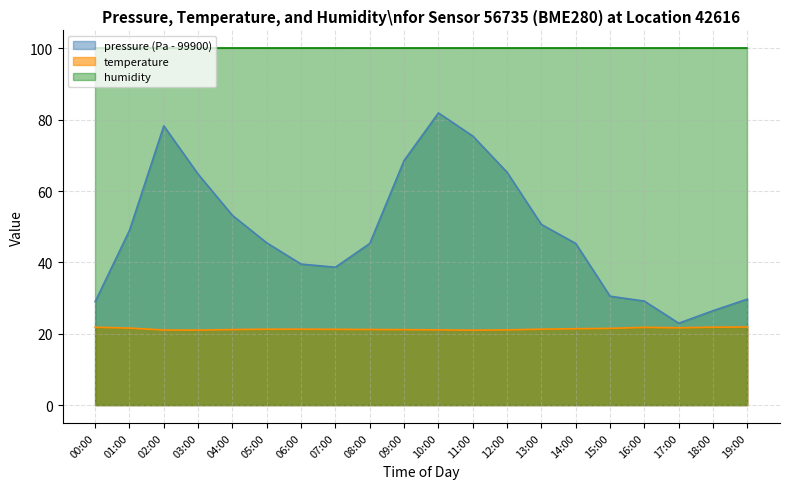

At 03:00, list the series in order from largest to smallest.

humidity, pressure (Pa - 99900), temperature